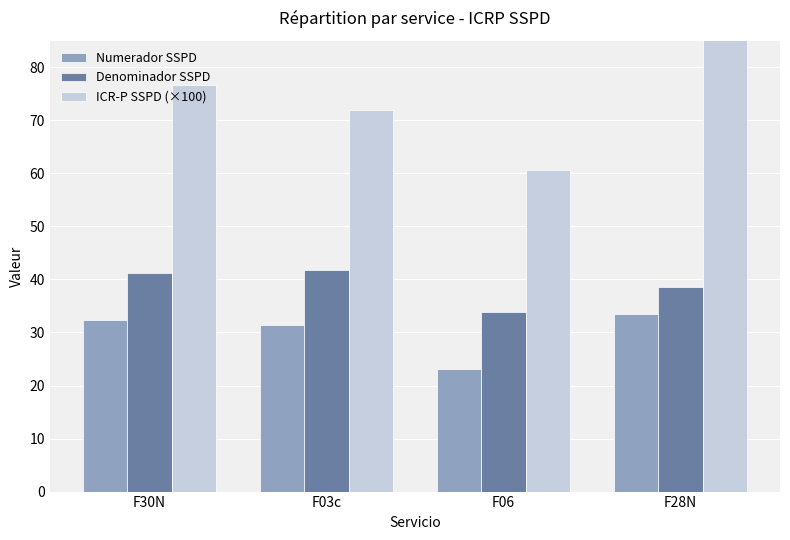

Does the chart contain any negative values?

No